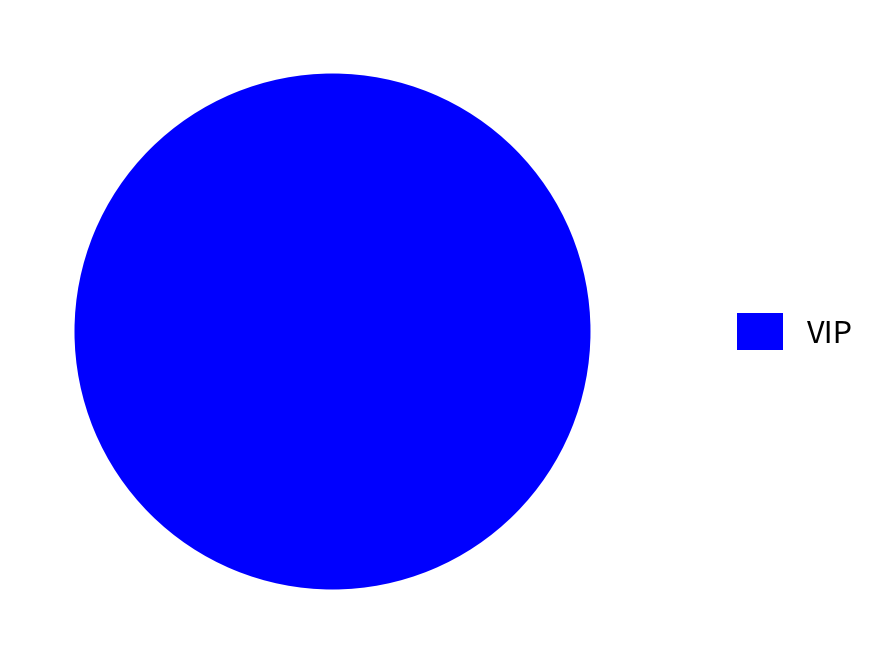

How many segments does this pie chart have?

1